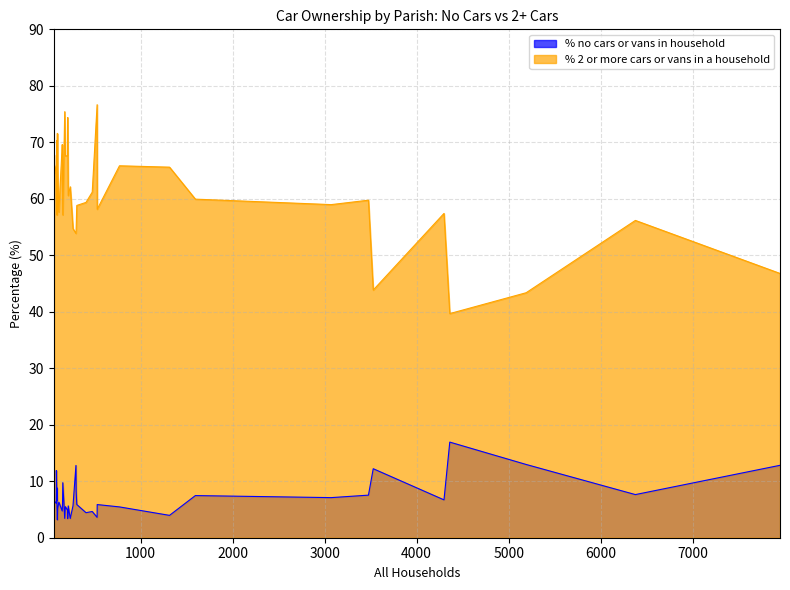

What are all the series names shown in the legend?

% no cars or vans in household, % 2 or more cars or vans in a household